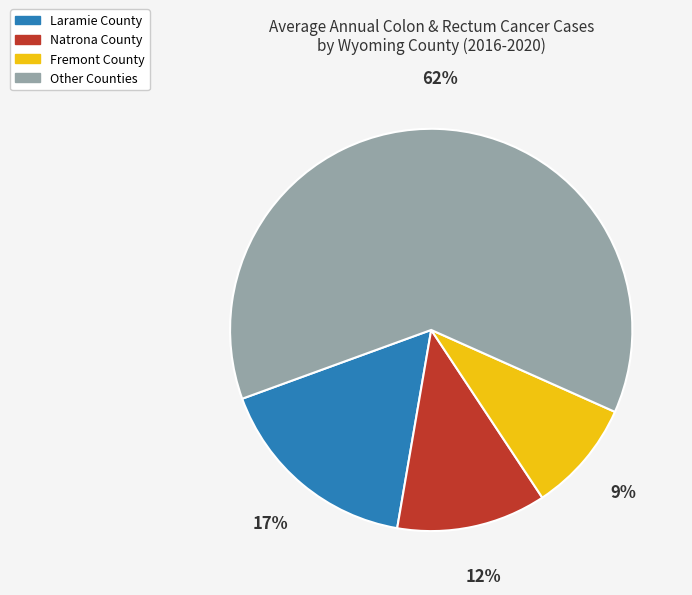

How many segments does this pie chart have?

4